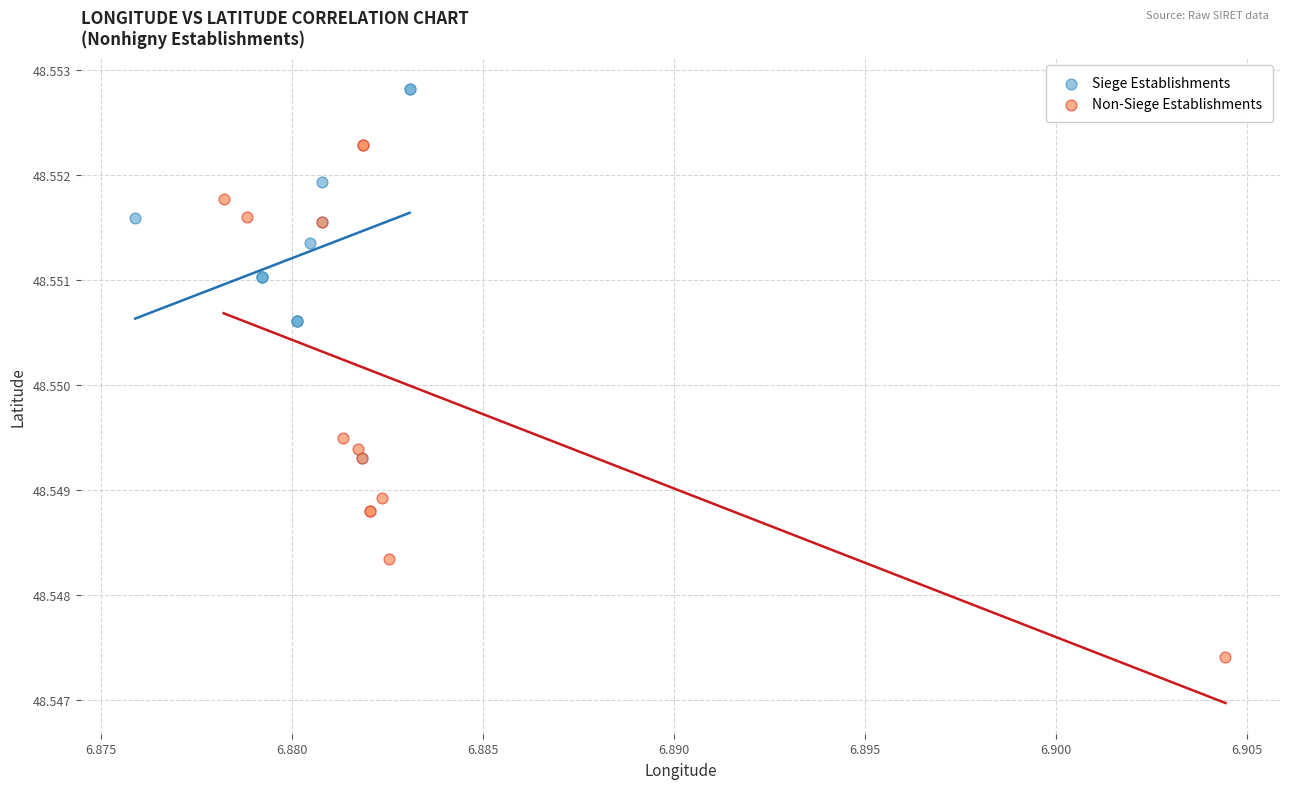

What are all the series names shown in the legend?

Siege Establishments, Non-Siege Establishments